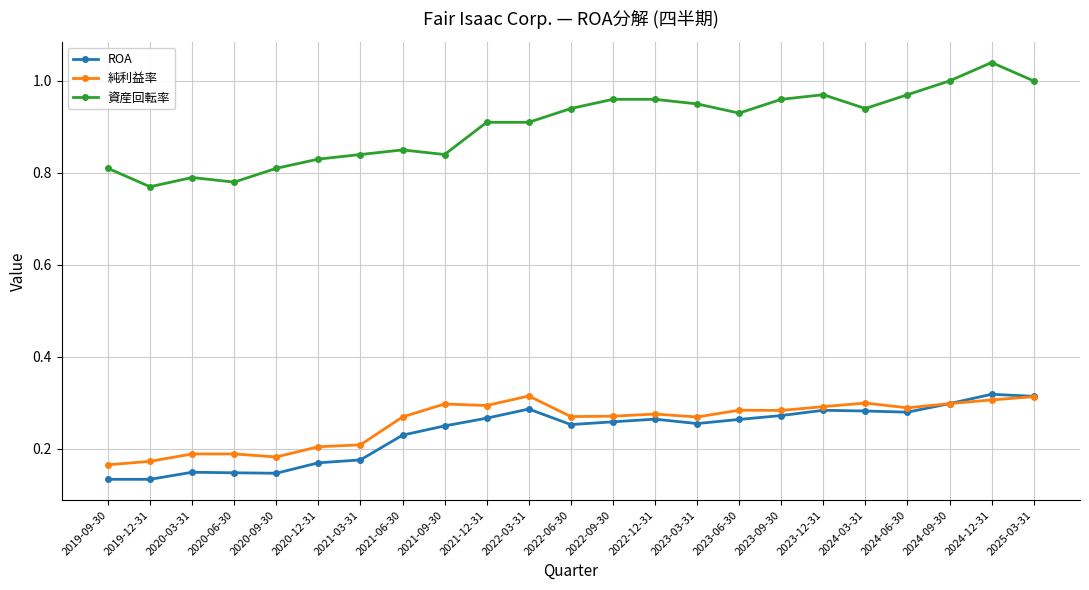

Which series has the largest total across all categories?

資産回転率